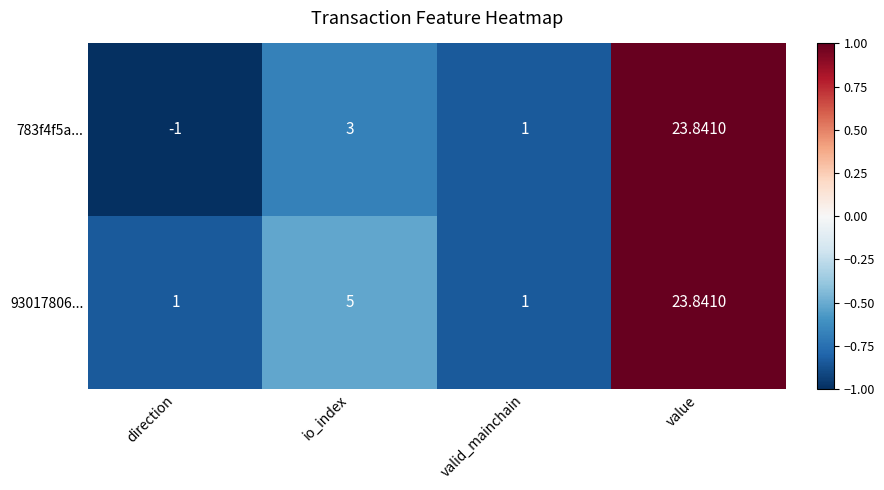

Where is 93017806... nearest to the value 12?

io_index